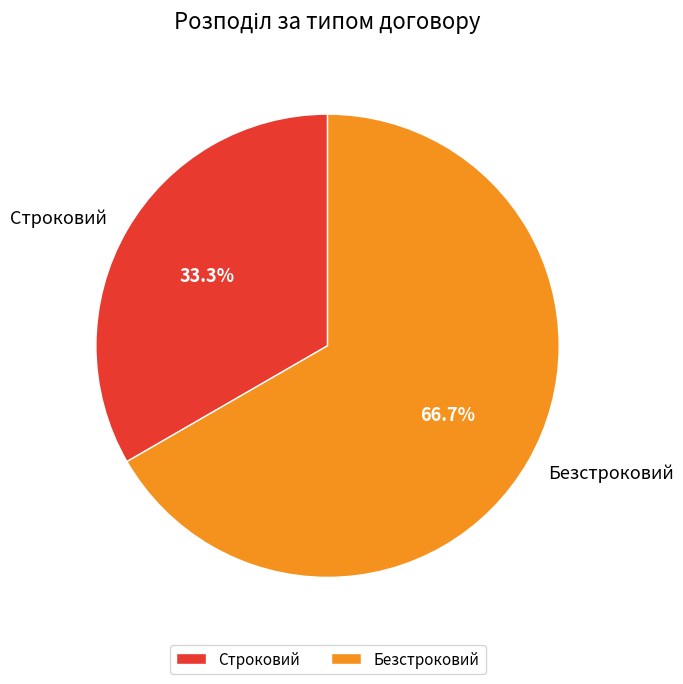

Which has a higher value, Безстроковий or Строковий?

Безстроковий